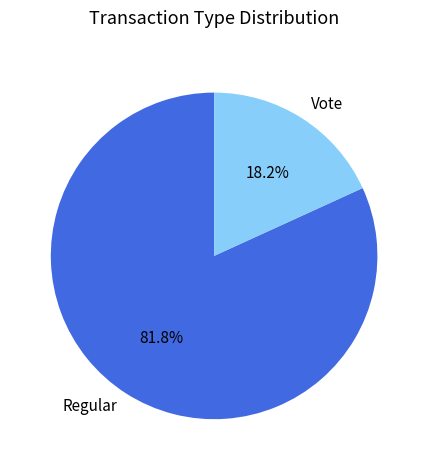

To the nearest percent, what portion does Vote represent?

18%